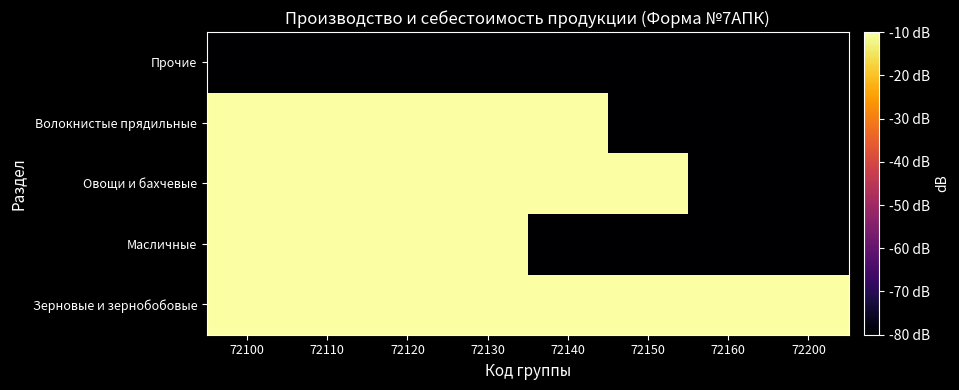

At which category is the sum across all series the highest?

72130